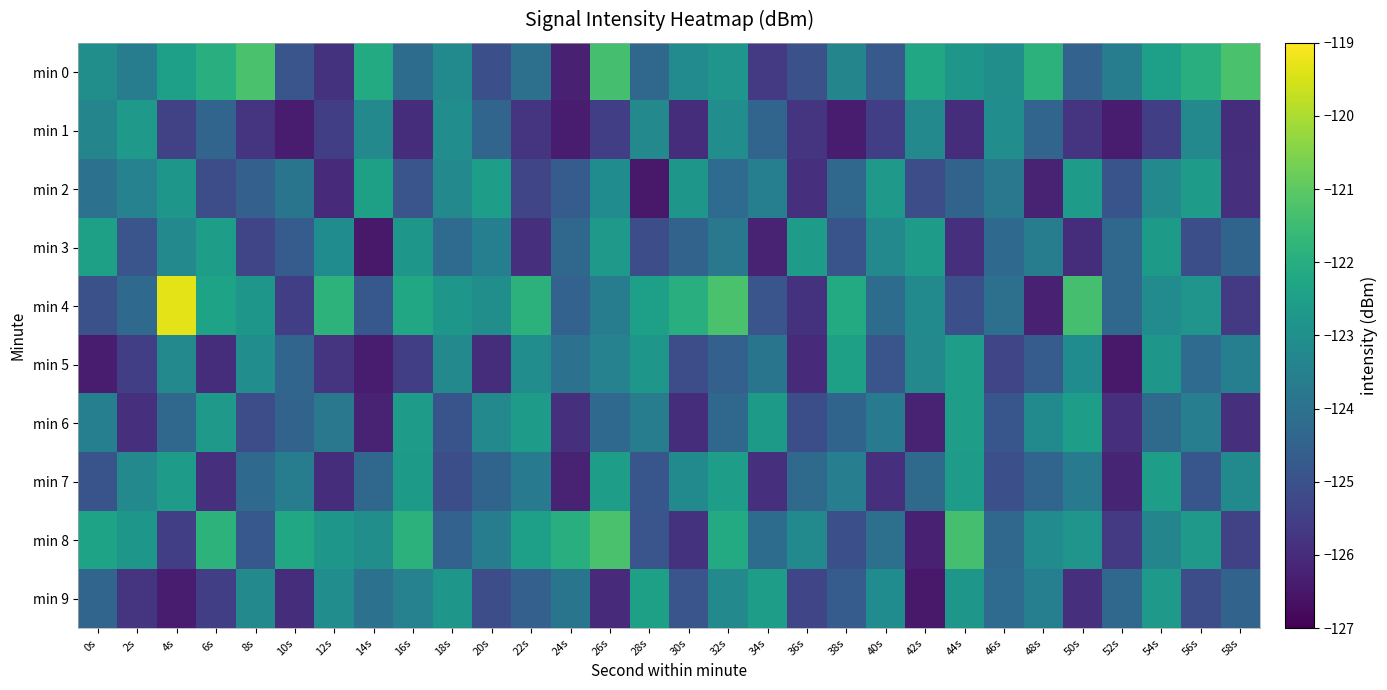

At how many categories does at least one series exceed -120?

1